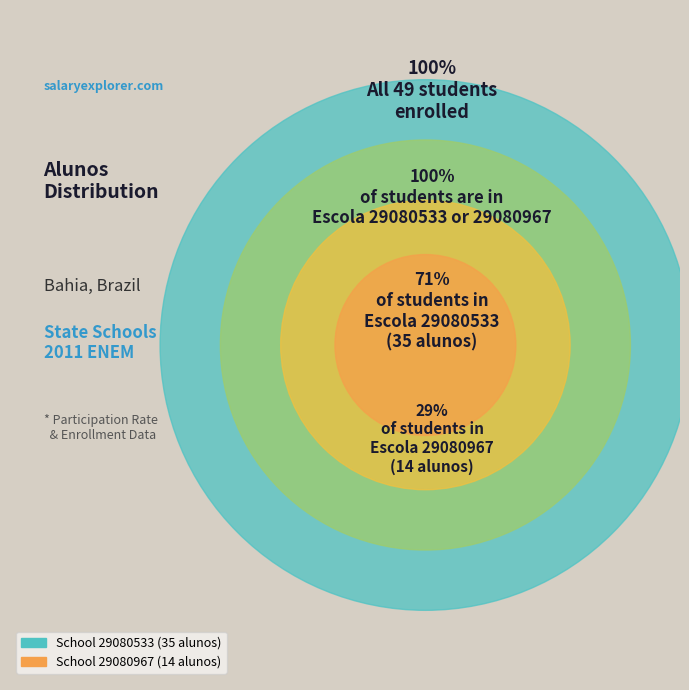

To the nearest percent, what is the combined percentage of 29080533 and 29080967?

100%